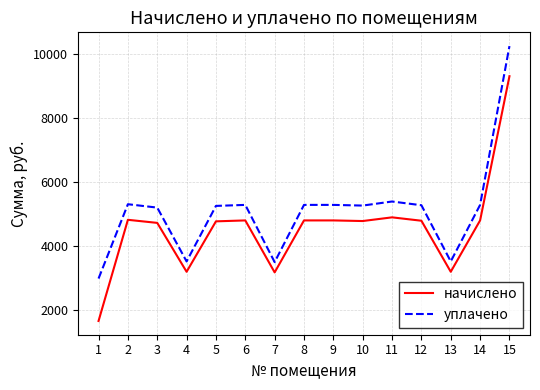

True or false: начислено and уплачено intersect in this chart.

False